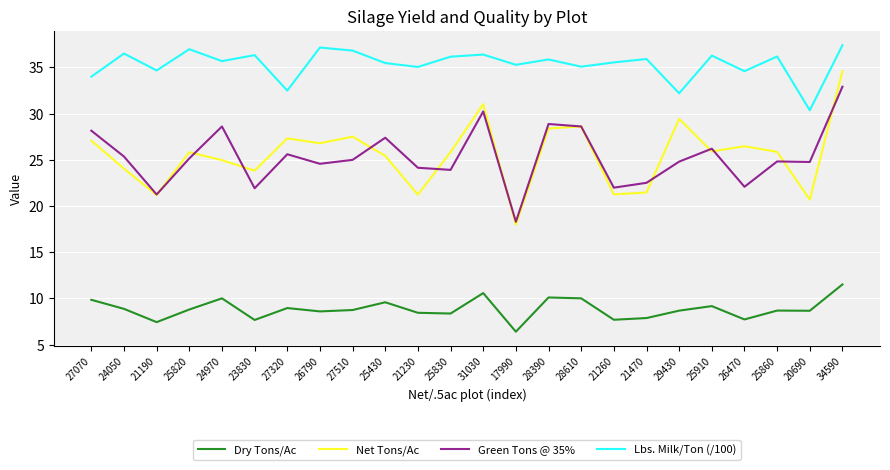

Does the chart display data point markers on the line(s)?

No